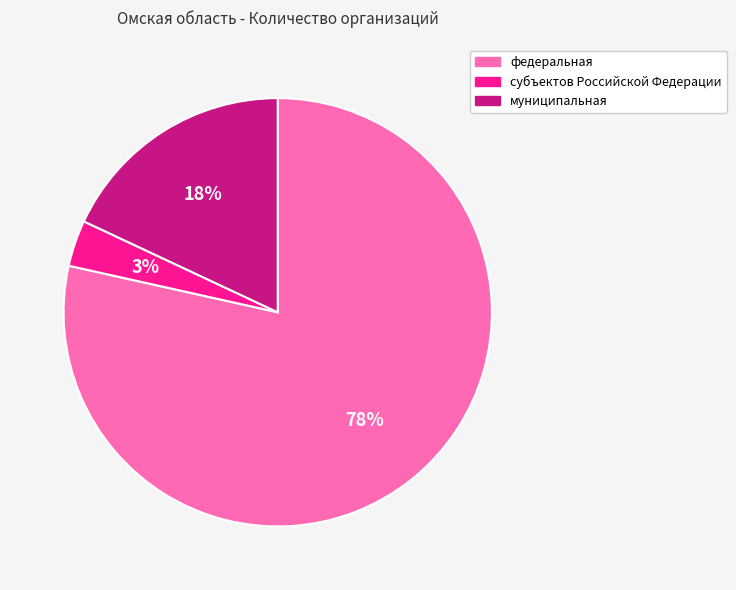

To the nearest percent, what is the average slice percentage?

33%